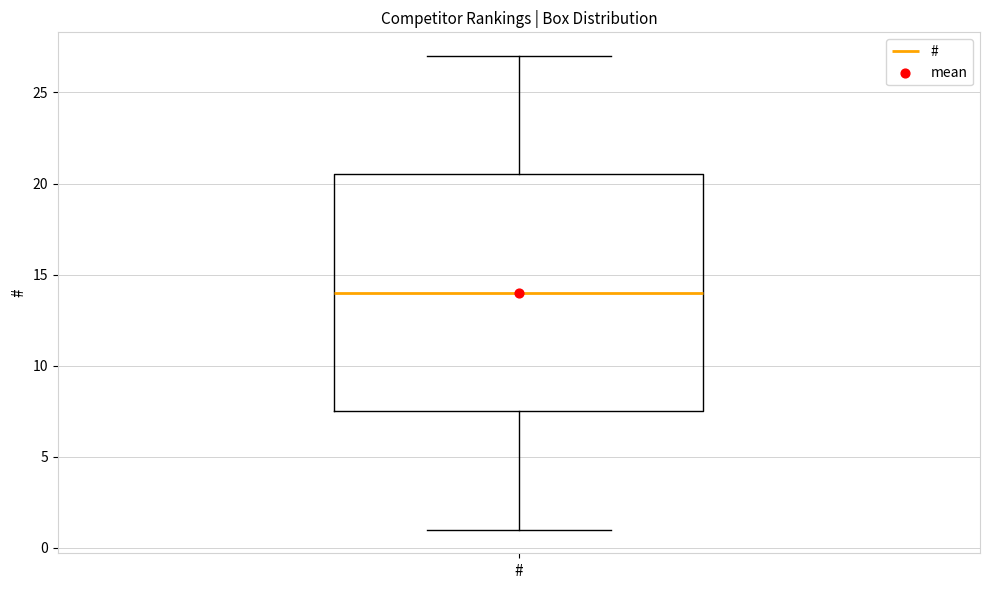

Transcribe this box plot: give where the median line is, the range the box spans, and where the two whiskers end, as read against the y-axis. The values are not printed on the chart, so give them approximately, as read against the axis.

median 14.0, box 7.5 to 20.5, whiskers 1.0 to 27.0